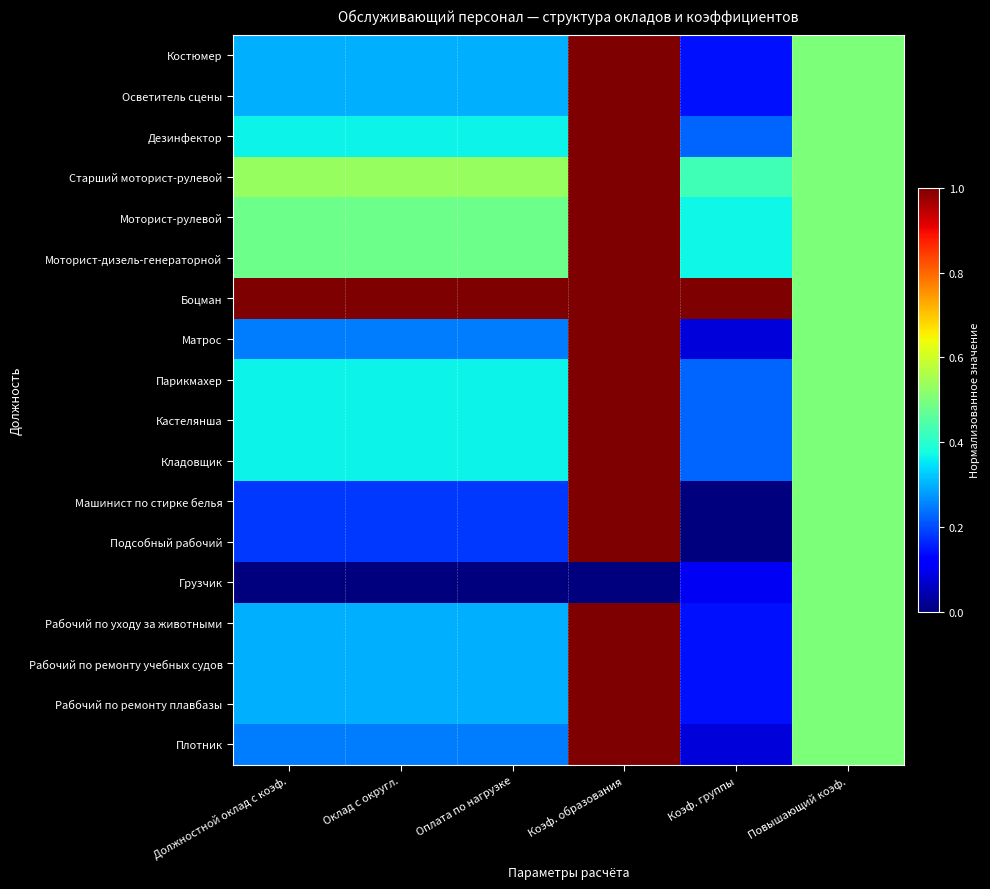

What is the difference between the highest and lowest values at Должностной оклад с коэф.?

1.0